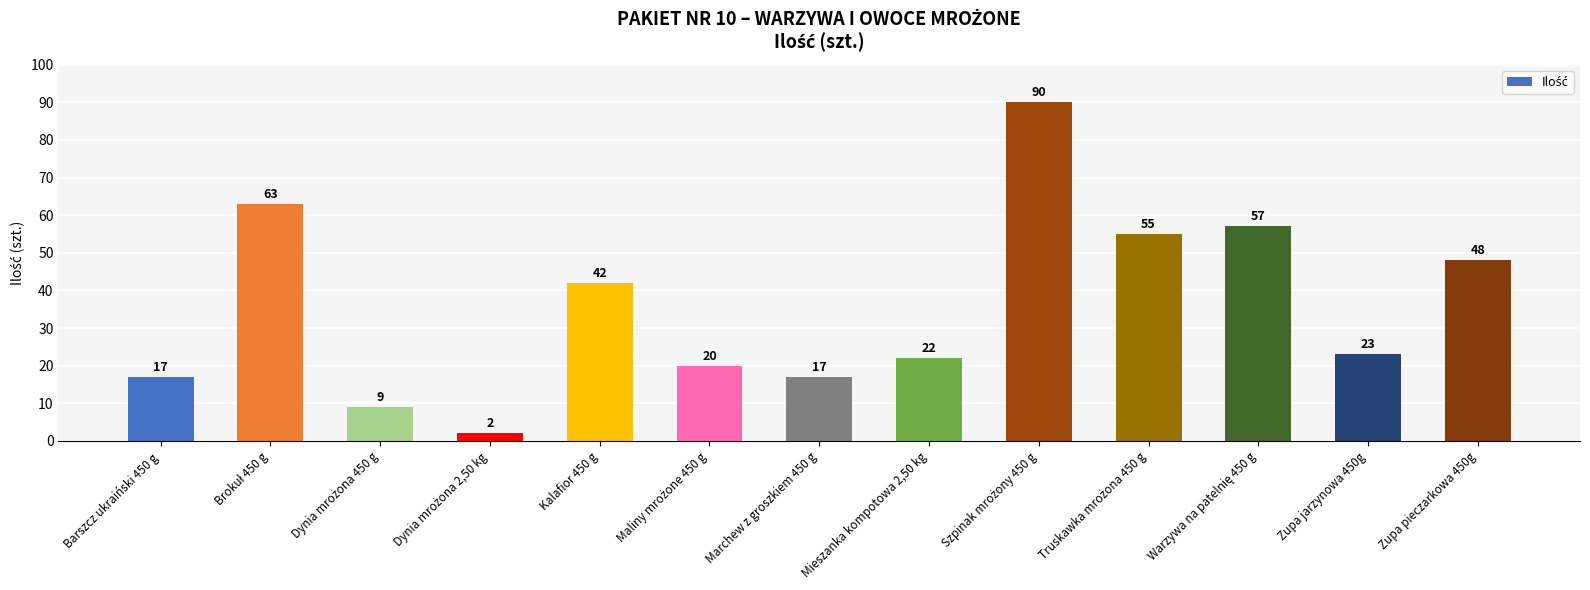

True or false: the data shows 23 at Zupa jarzynowa 450g.

True